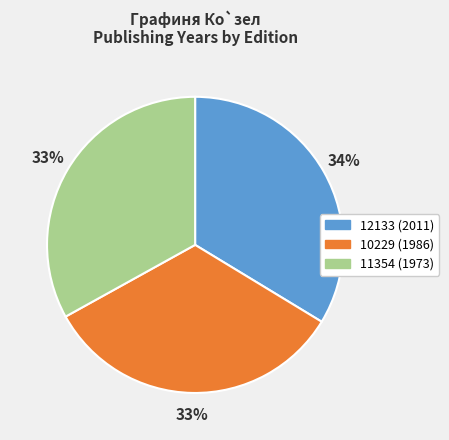

Do 11354 and 12133 together represent more than half of the pie?

Yes